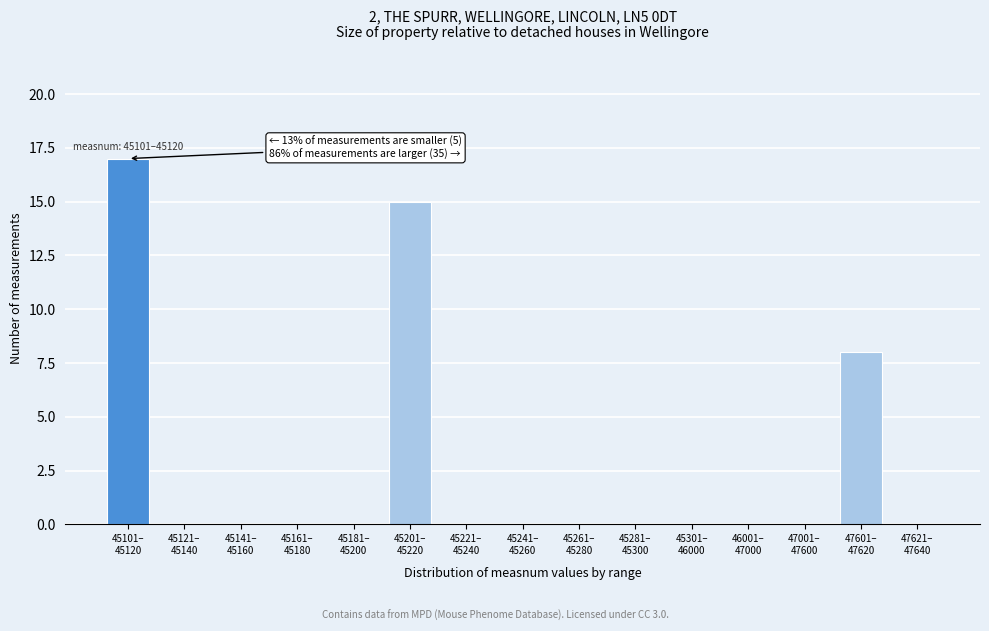

What is the maximum value shown in the chart?

17